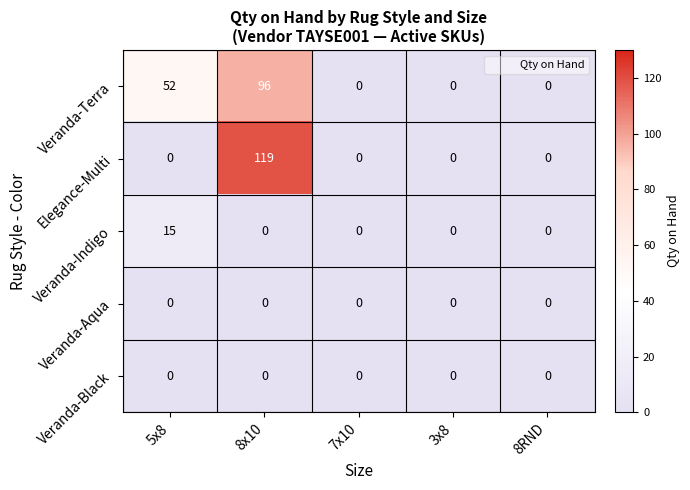

What is the difference between the Veranda-Terra values at 5x8 and 3x8?

52